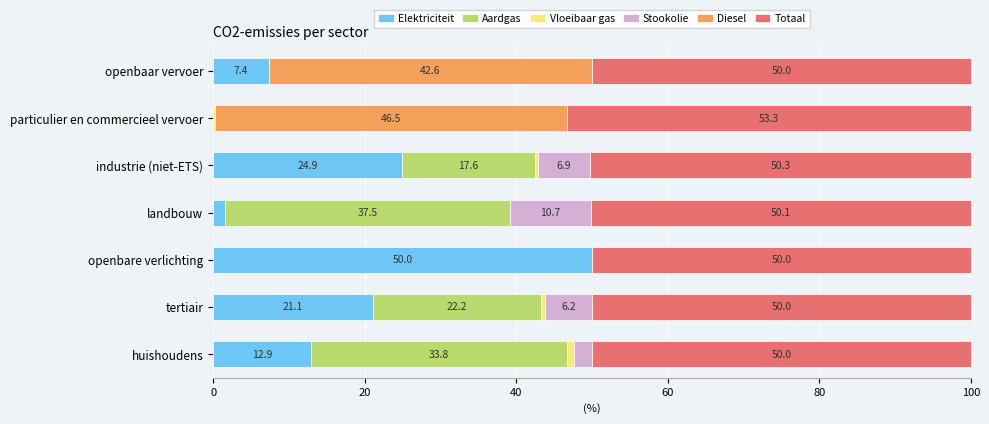

What is the highest value of the Elektriciteit series?

50.0